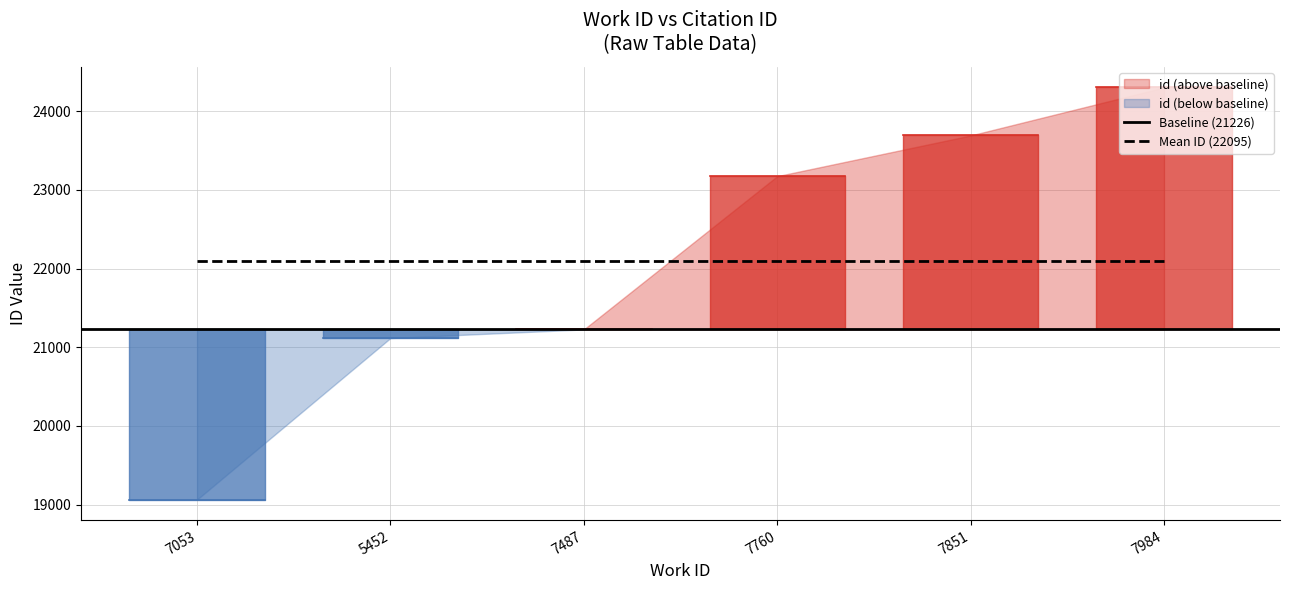

What is the value of the 5th point from the left?

23690